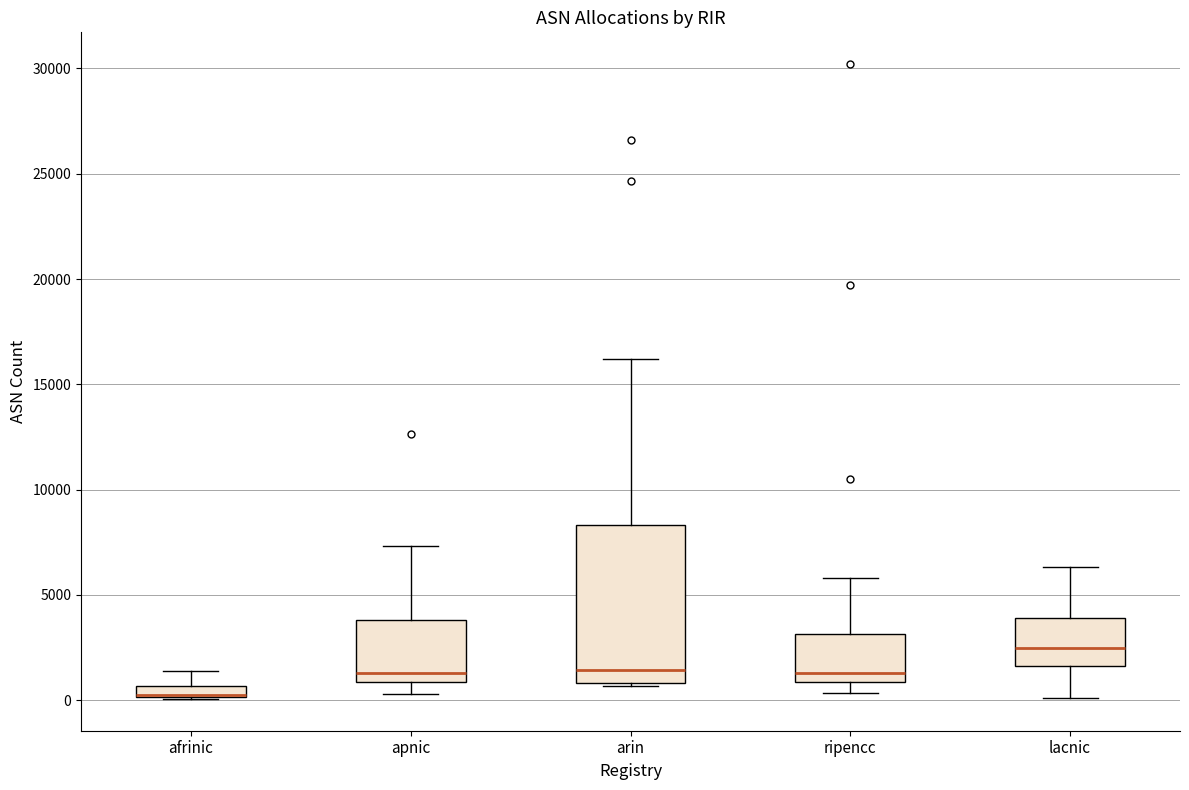

Which box is the tallest, from its lower edge to its upper edge?

arin